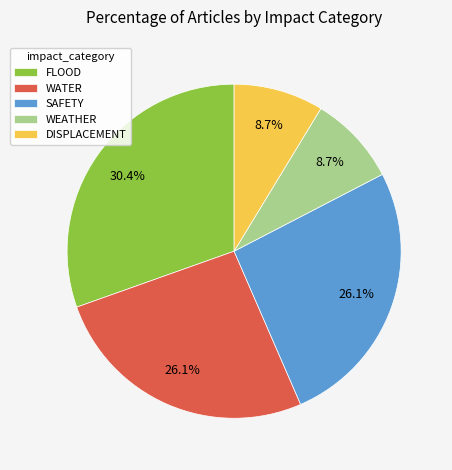

Does any single category account for the majority?

No